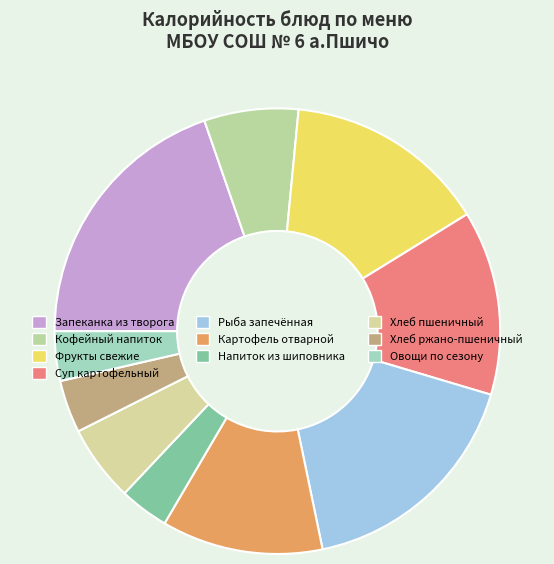

What portion of the pie excludes Напиток из шиповника?

96.4%